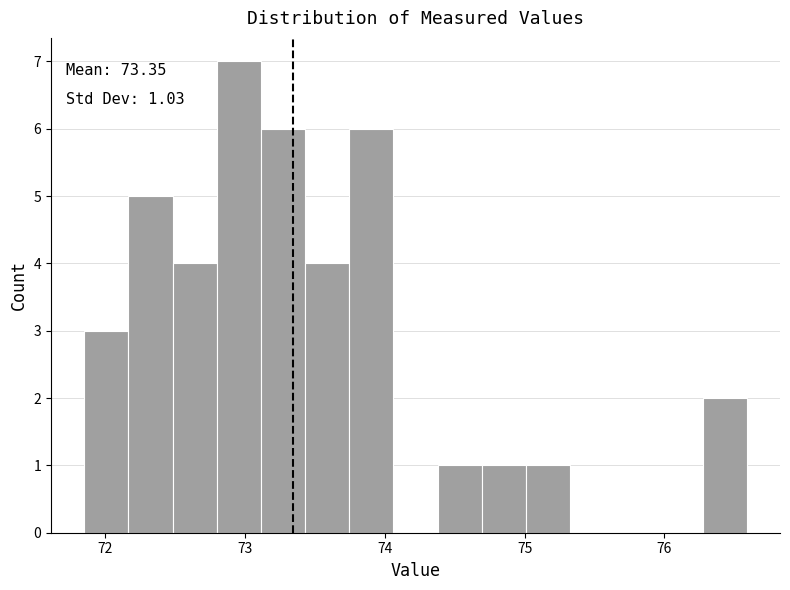

Read against the x-axis, roughly where is the centre of the tallest bar?

73.0